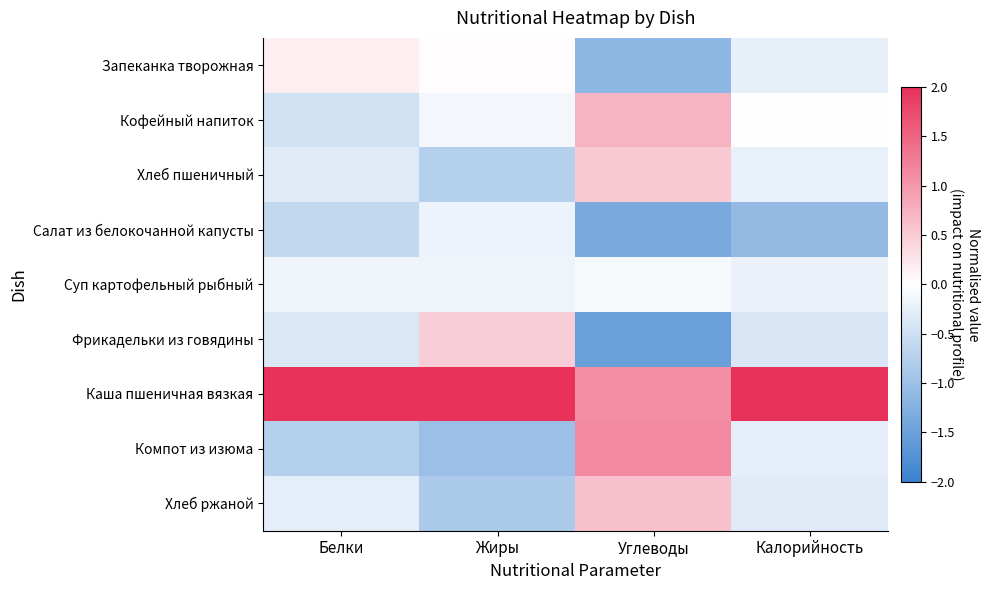

At which category does the chart reach its minimum across all series?

Углеводы